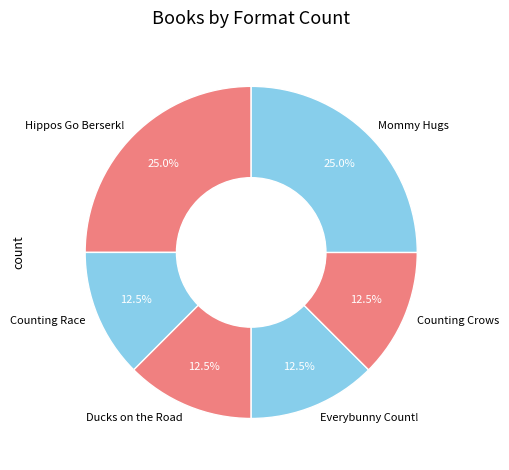

To the nearest percent, what portion does Mommy Hugs represent?

25%